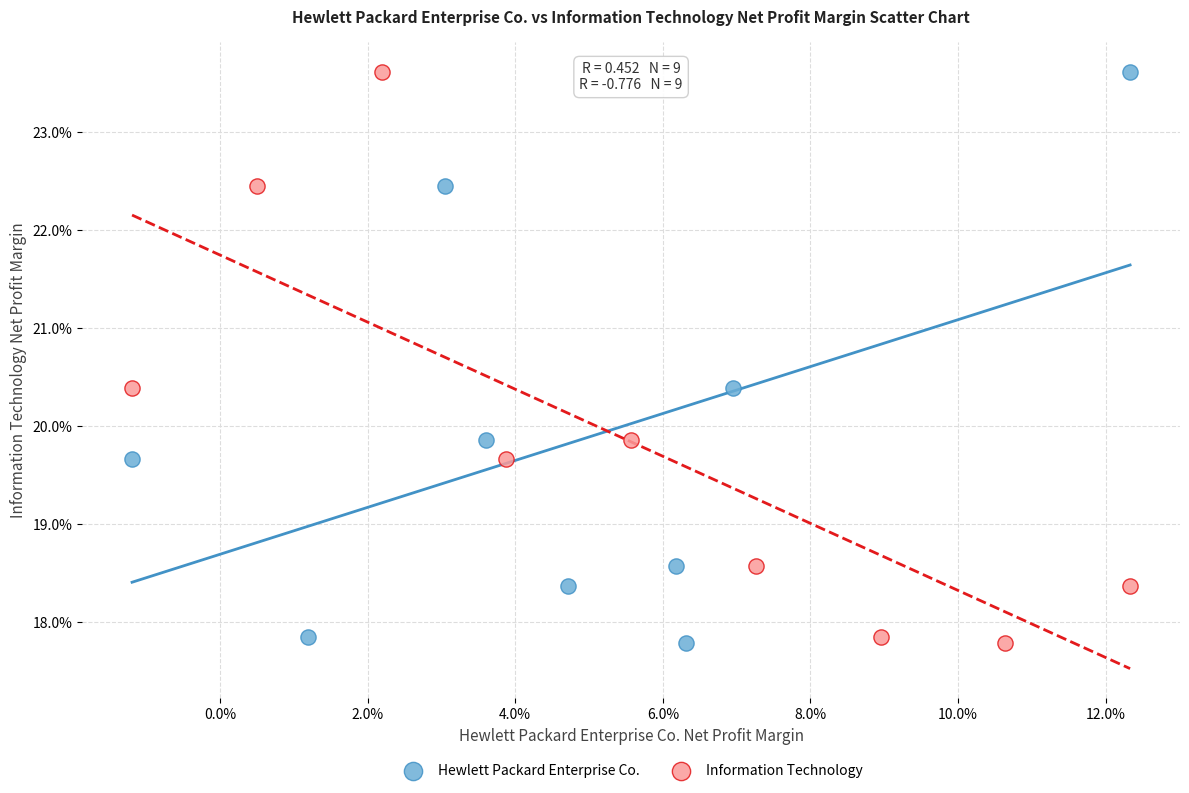

What are all the series names shown in the legend?

Hewlett Packard Enterprise Co., Information Technology